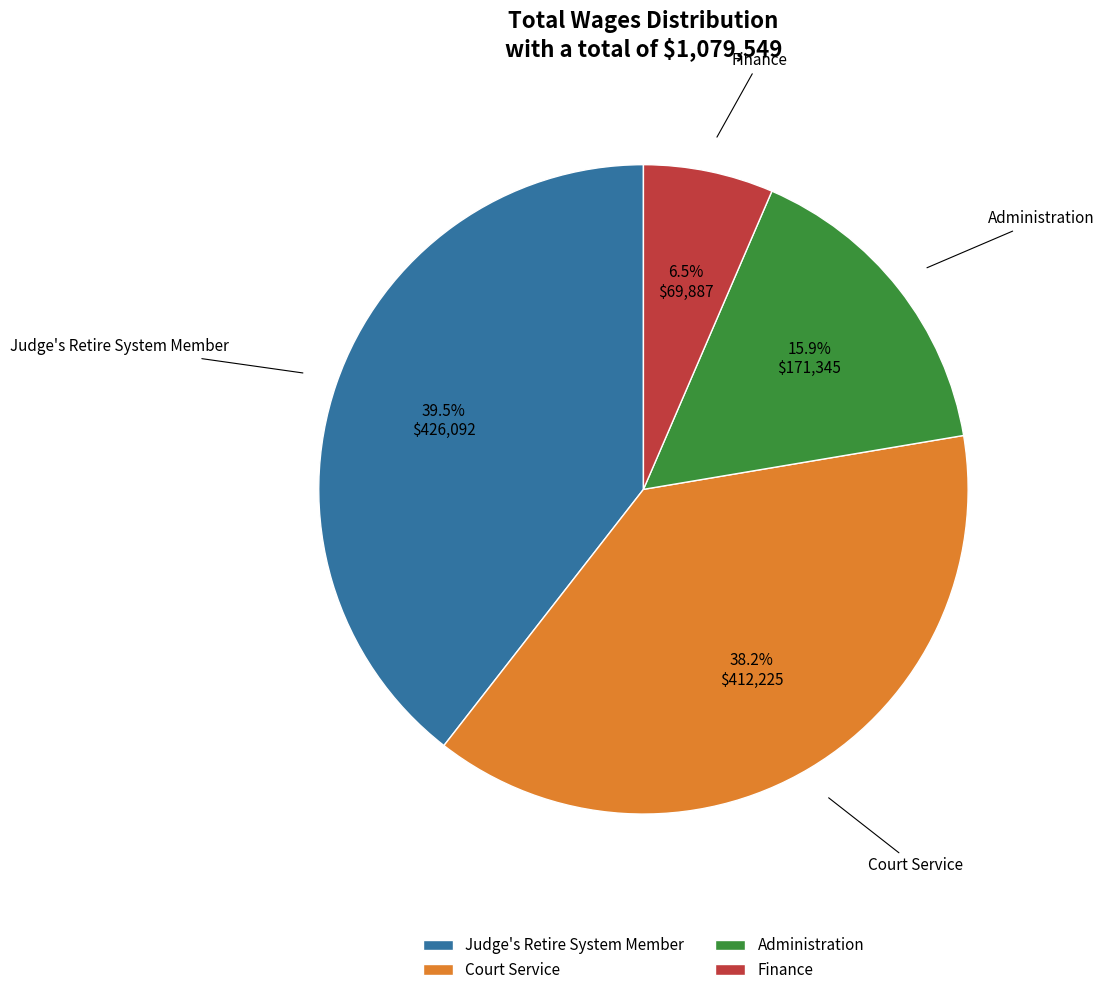

Is Administration the majority of the pie?

No